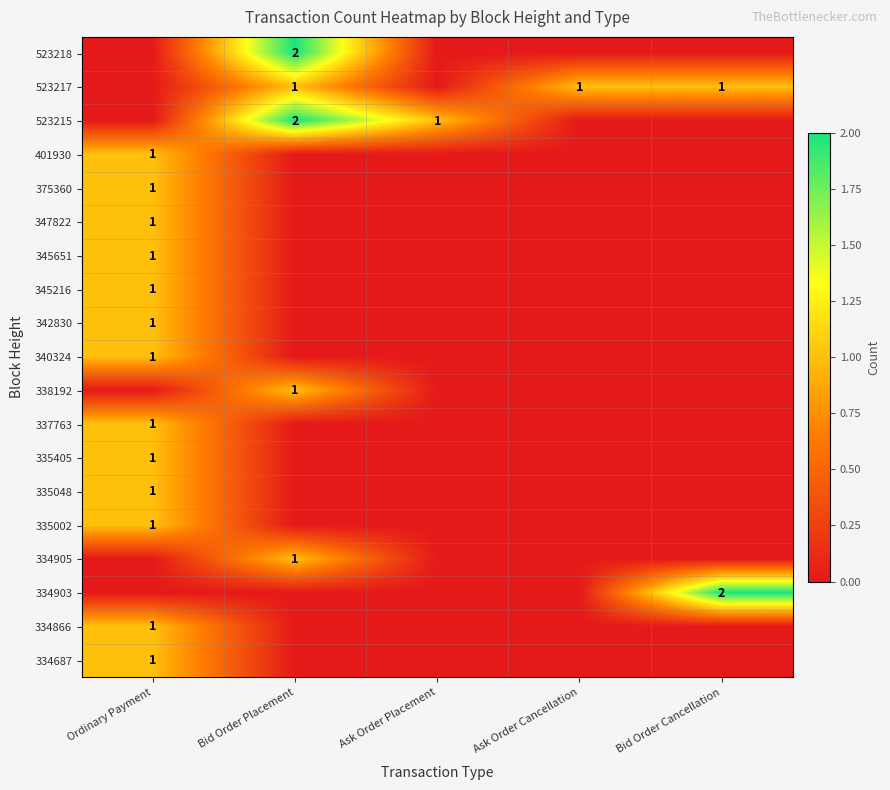

The value of 334866 at Ordinary Payment is 2. True or false?

False